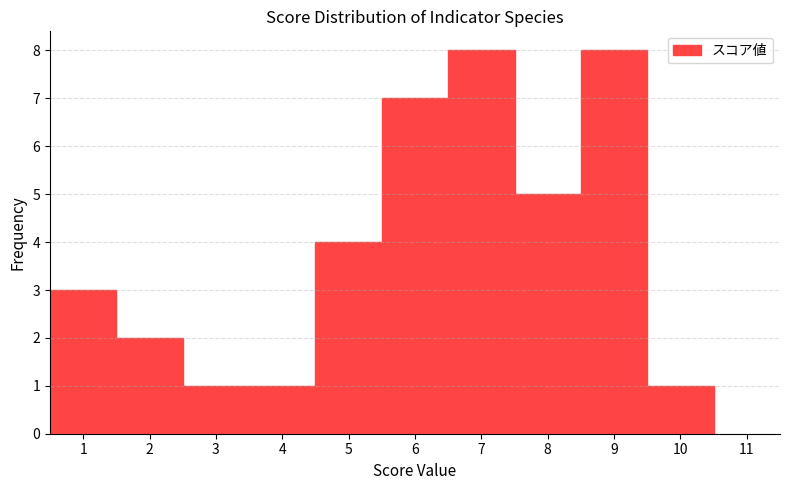

Reading left to right, transcribe this chart: for each bar, give the range it covers on the x-axis and its height. The values are not printed on the chart, so give them approximately, as read against the axis.

0.5 to 1.5: 3
1.5 to 2.5: 2
2.5 to 3.5: 1
3.5 to 4.5: 1
4.5 to 5.5: 4
5.5 to 6.5: 7
6.5 to 7.5: 8
7.5 to 8.5: 5
8.5 to 9.5: 8
9.5 to 10.5: 1